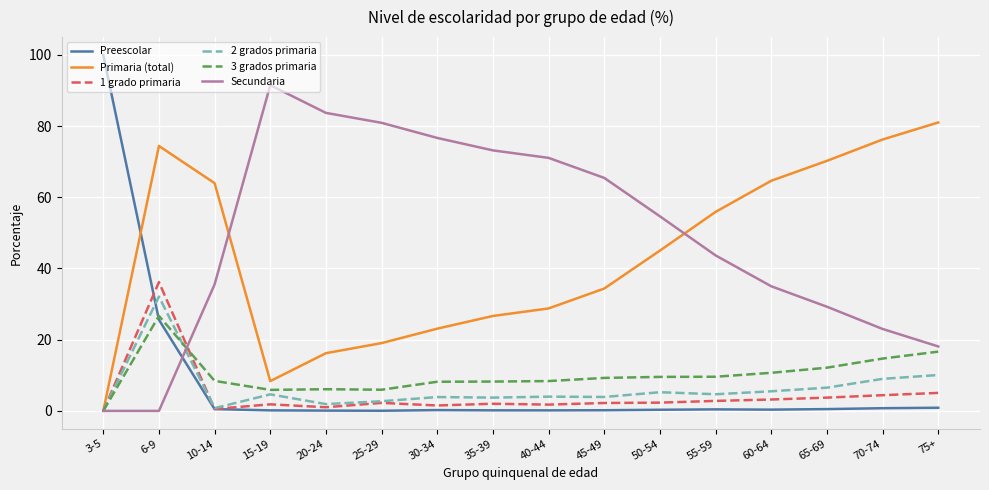

Is the value of 3 grados primaria at 50-54 greater than the value of Secundaria at 25-29?

No